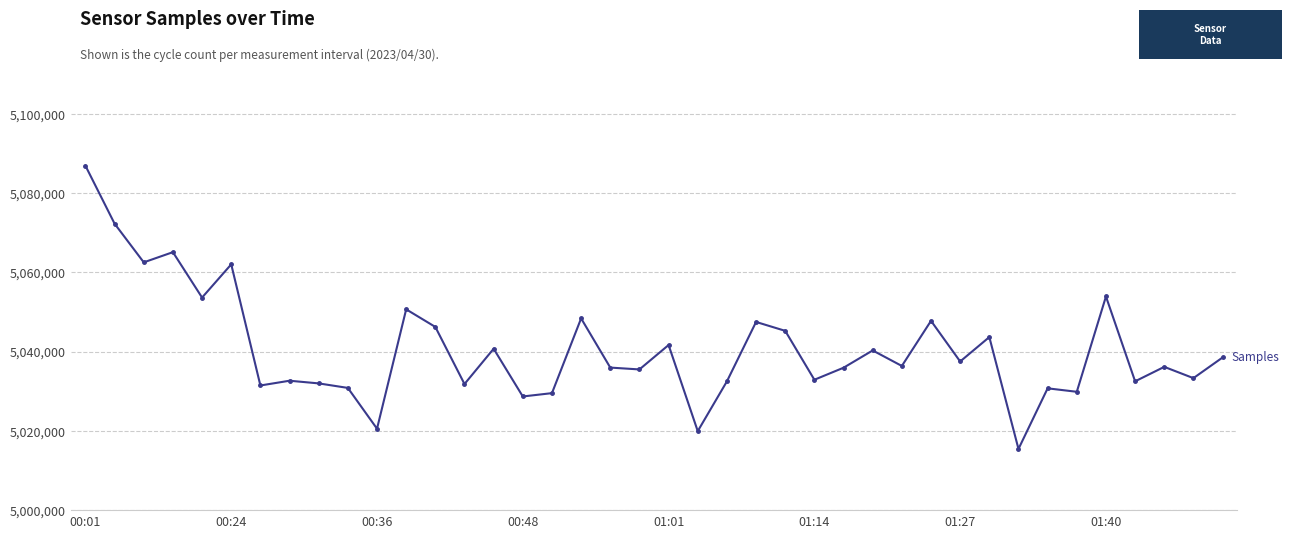

What is the difference between the maximum and minimum values?

71430